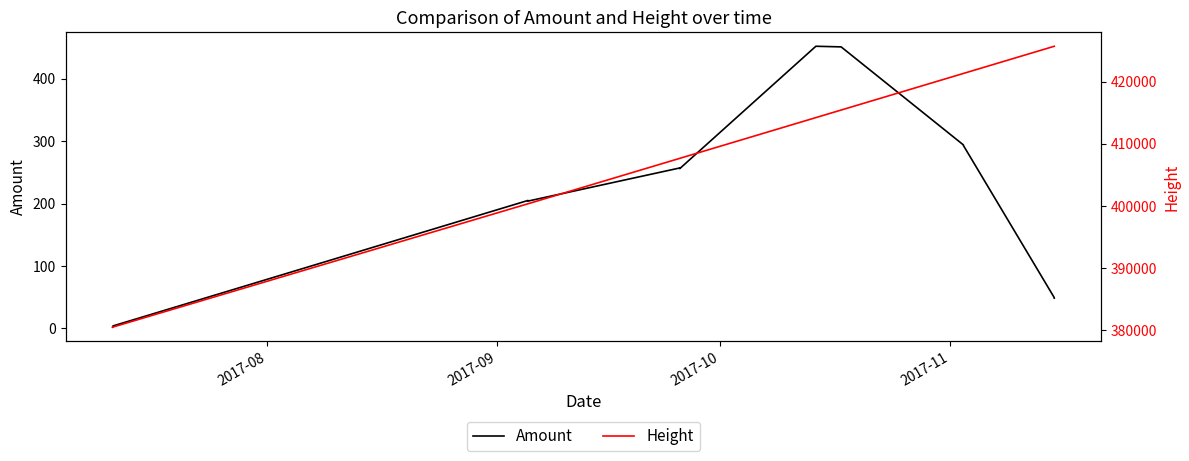

At how many categories does at least one series exceed 292014?

13